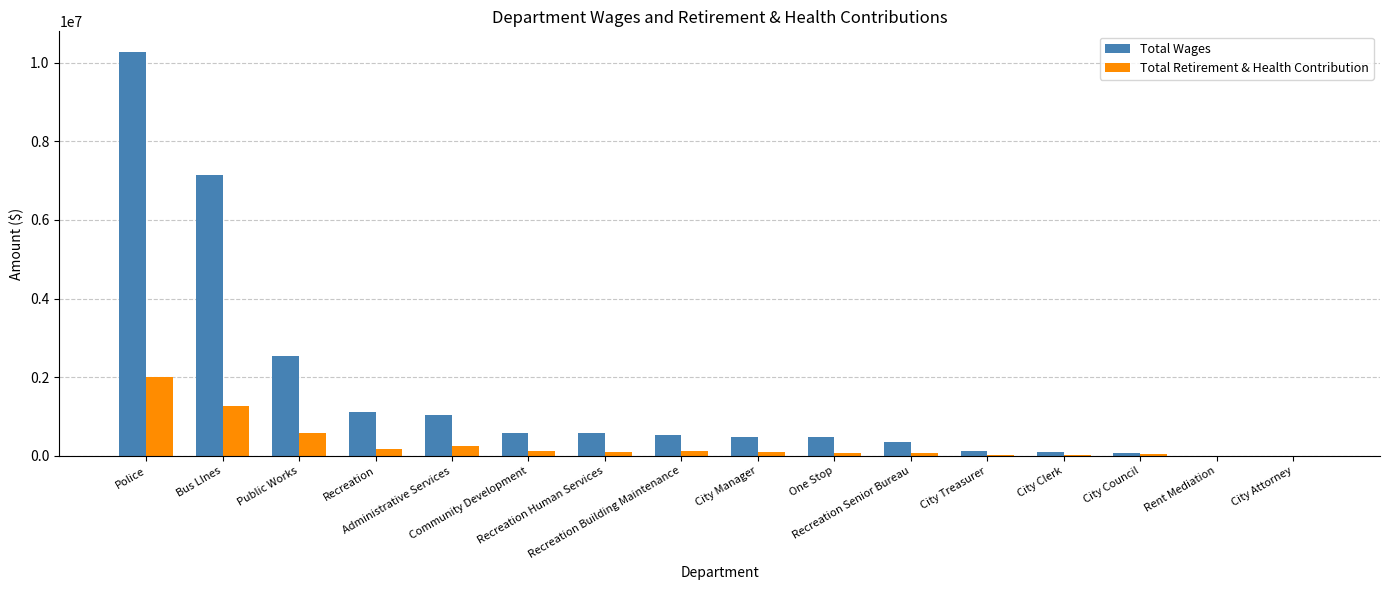

What is the maximum value shown in the chart?

10279116